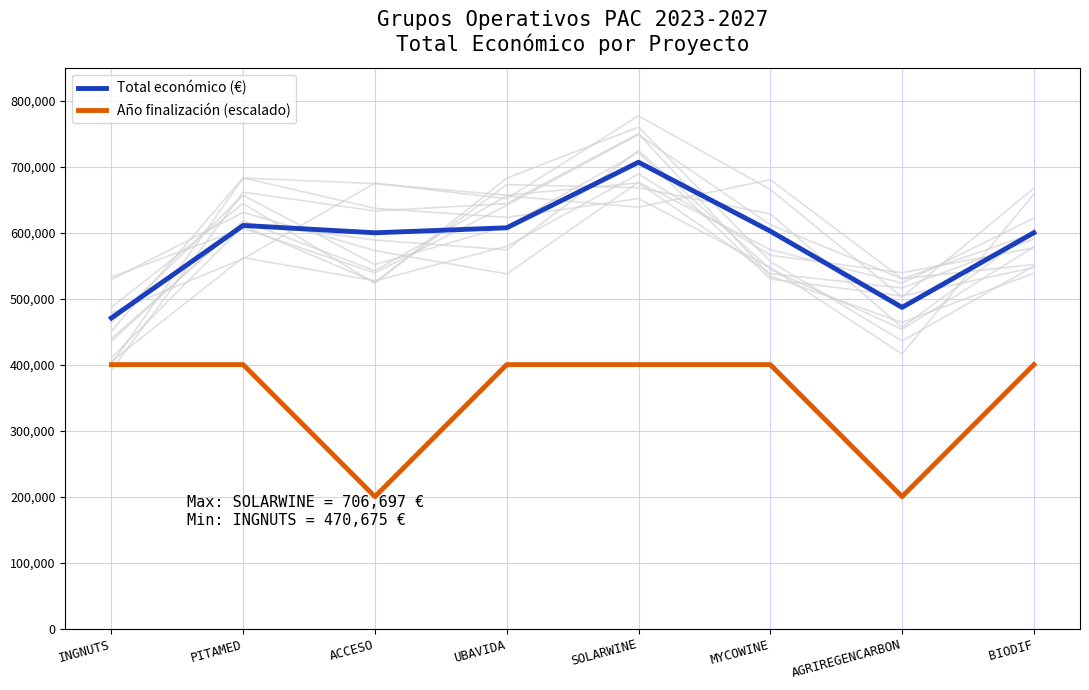

What is the label of the 4th point from the right?

SOLARWINE